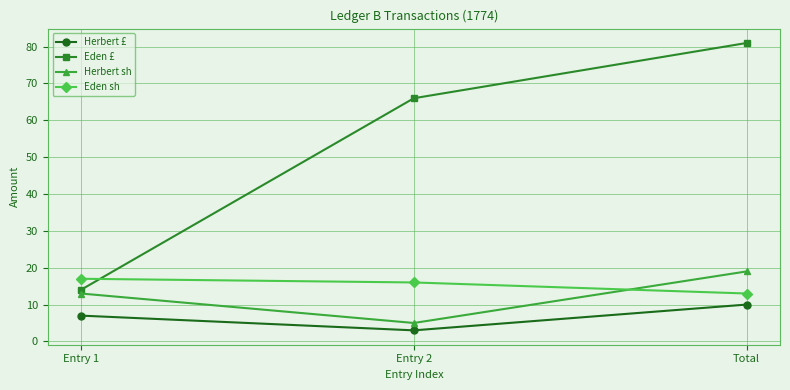

True or false: Eden sh has a value of 13 at Total.

True